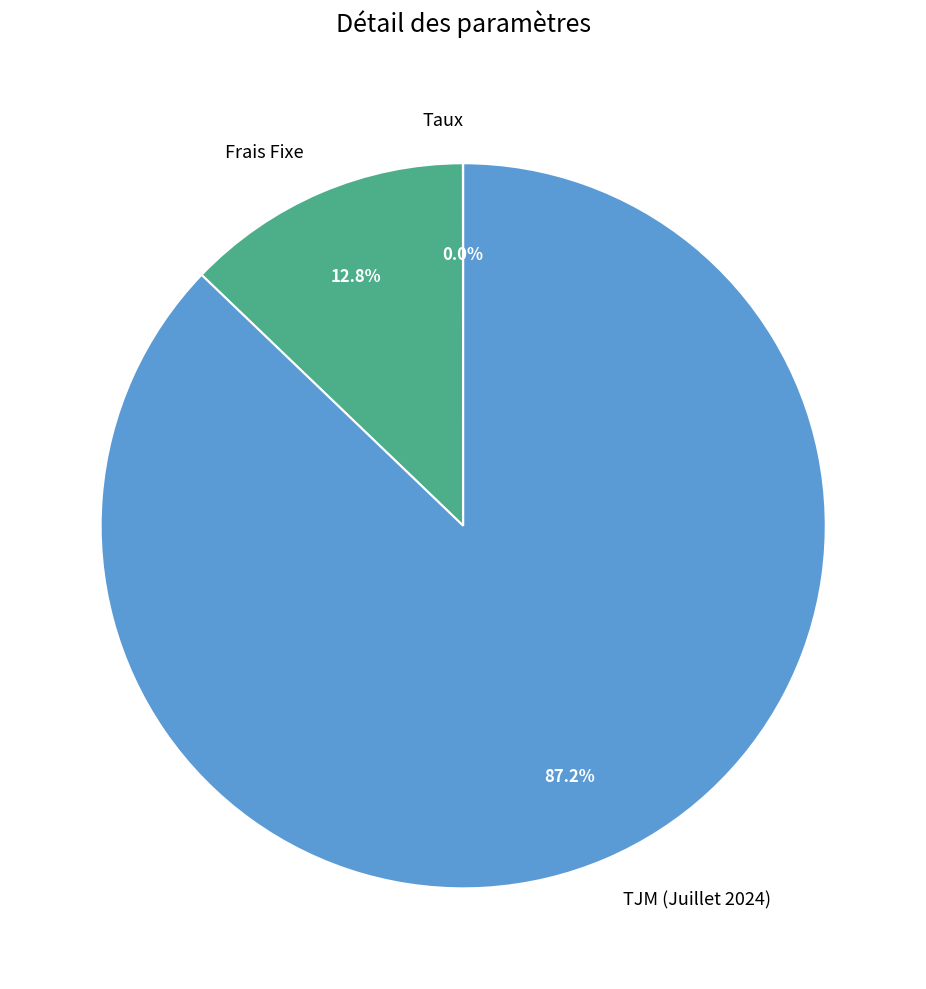

Between TJM (Juillet 2024) and Frais Fixe, which is larger?

TJM (Juillet 2024)